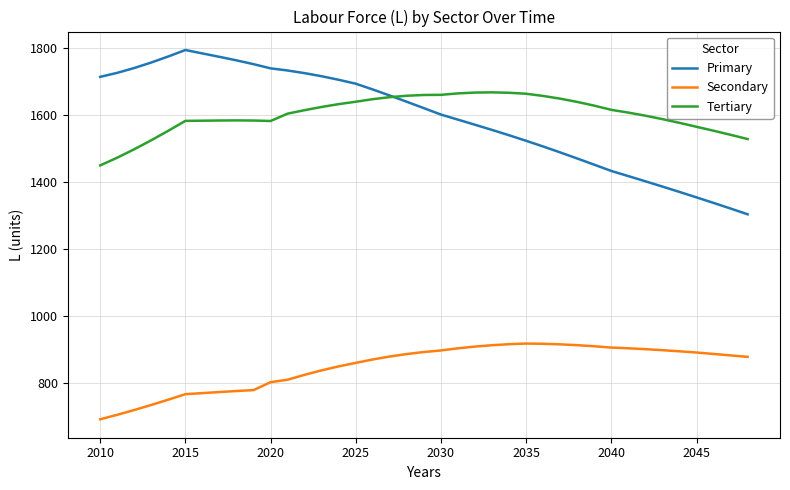

Which series has the widest spread of values?

Primary